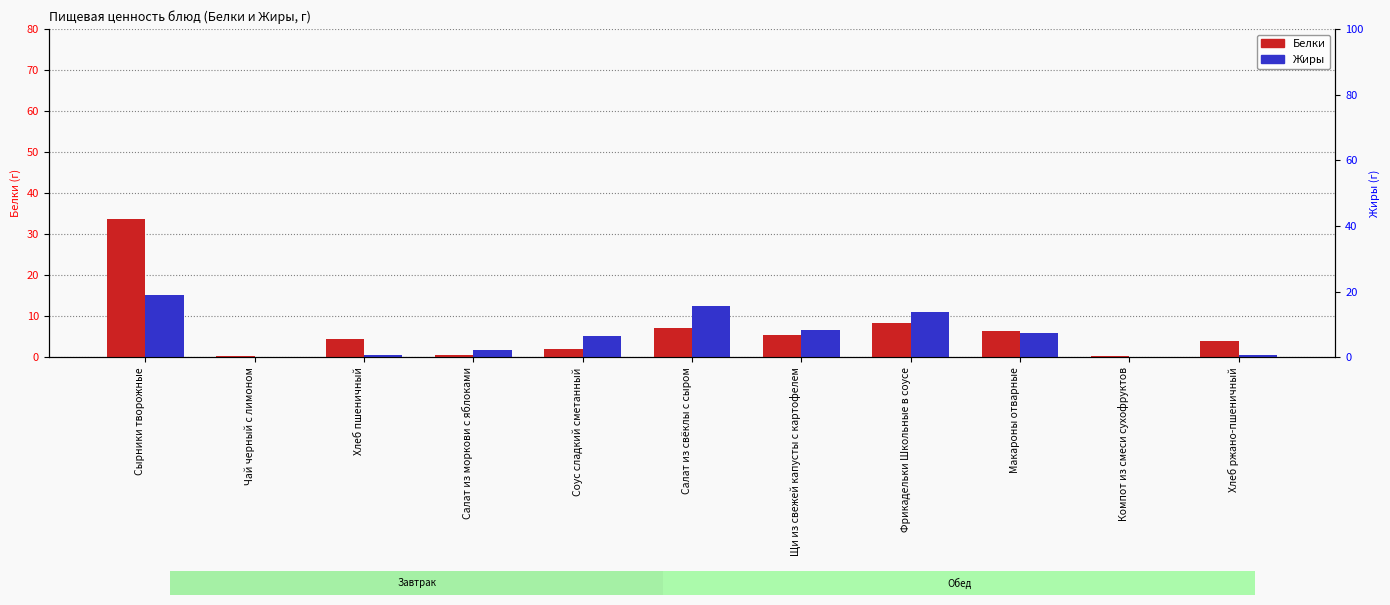

At which category is the sum across all series the highest?

Сырники творожные